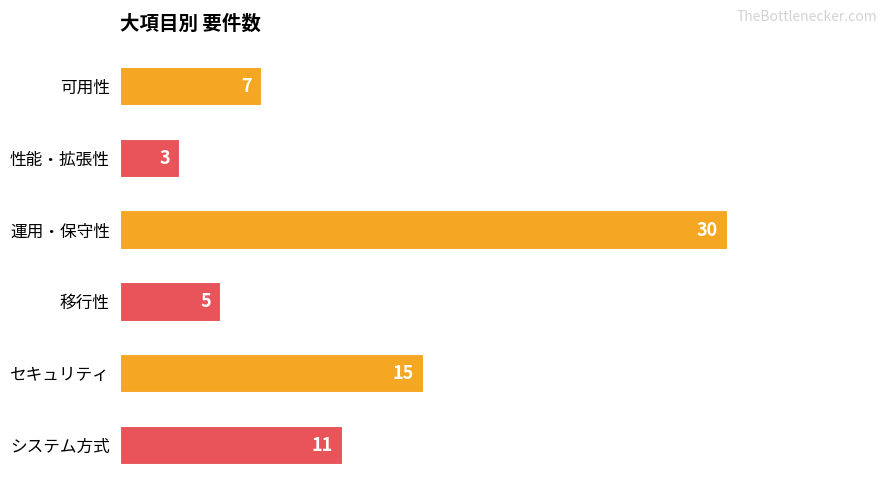

Reading top to bottom, extract all data points from this chart.

可用性=7	性能・拡張性=3	運用・保守性=30	移行性=5	セキュリティ=15	システム方式=11